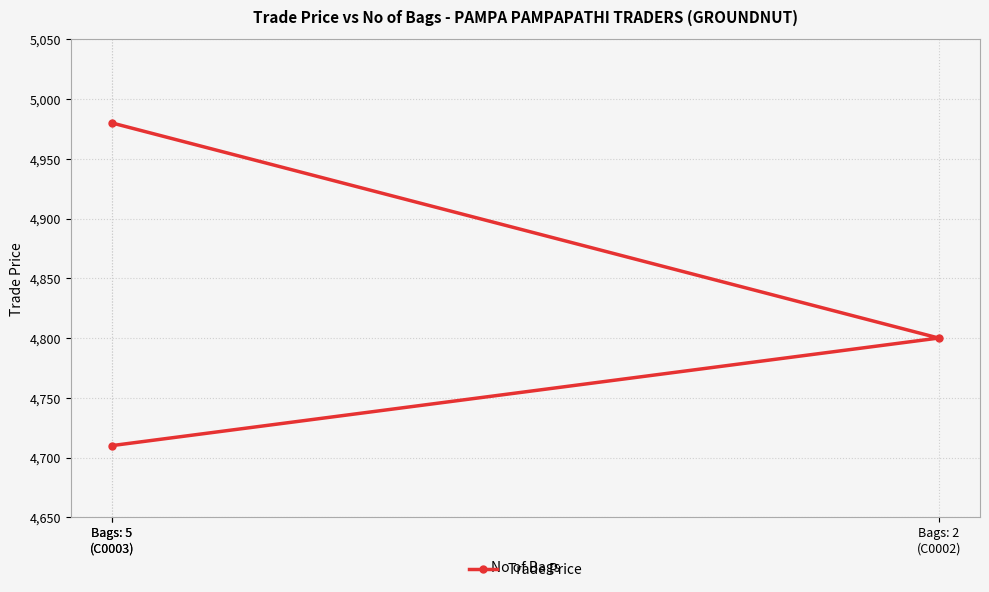

The chart shows a value of 2115.8 at Bags: 5
(C0003). True or false?

False